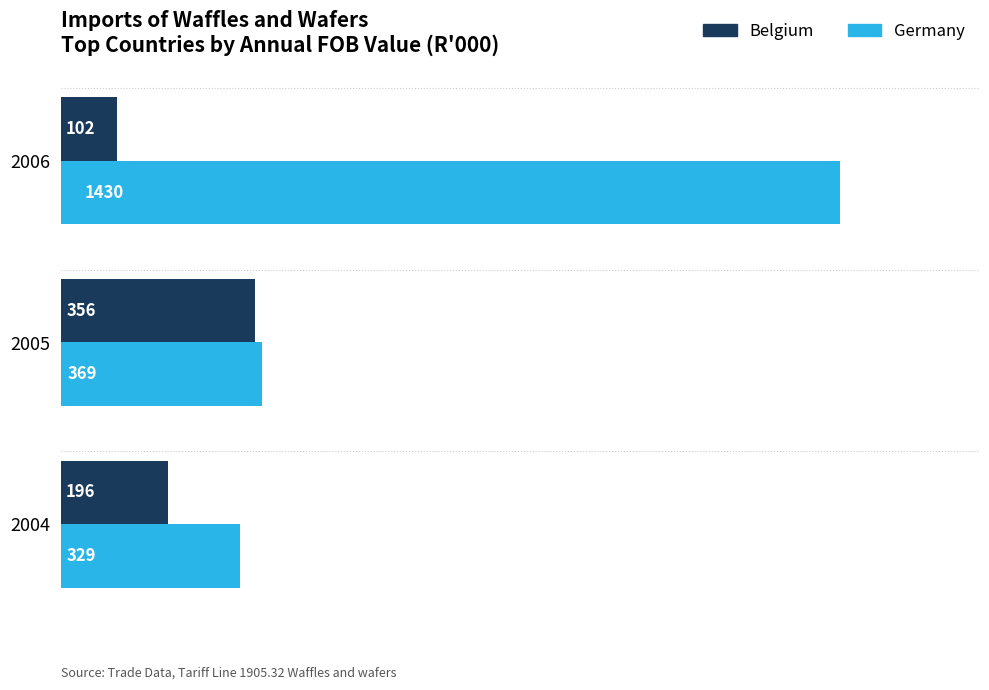

What is the total value across all series at 2005?

725